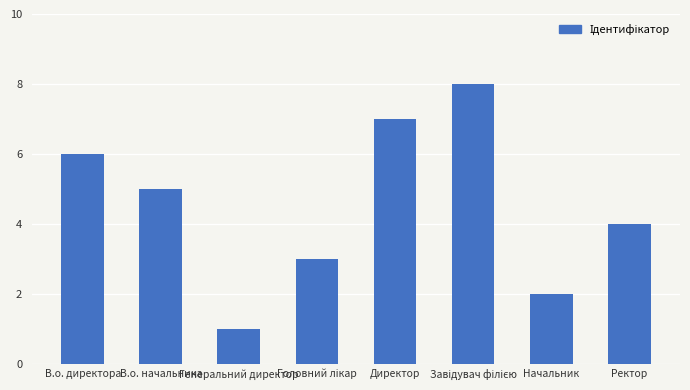

Are the bars grouped side by side (vs. stacked)?

No